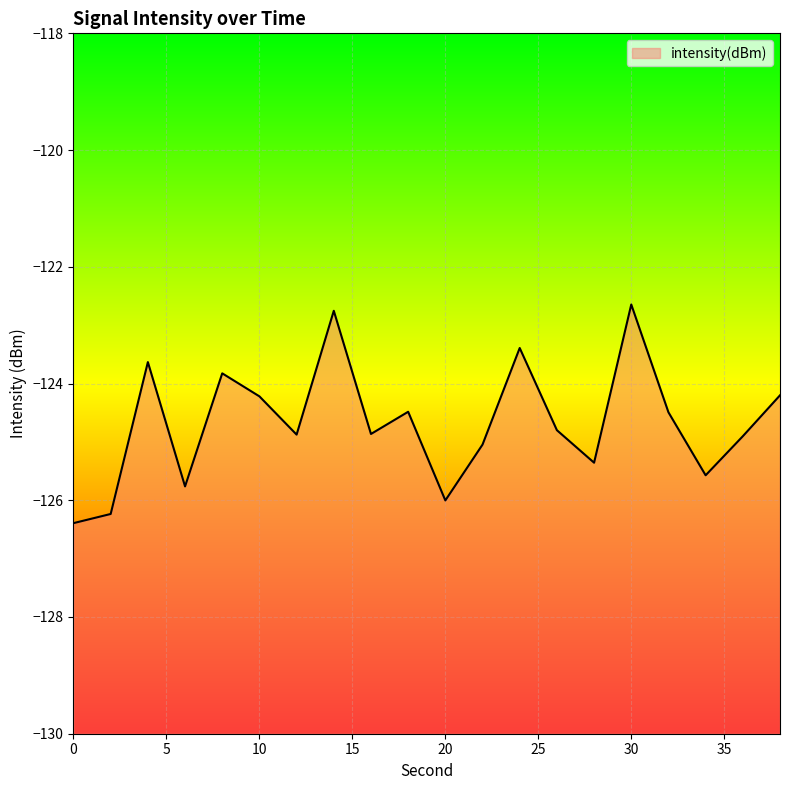

Reading left to right, transcribe all the data shown in this chart.

-126.4	-126.2	-123.6	-125.8	-123.8	-124.2	-124.9	-122.8	-124.9	-124.5	-126.0	-125.0	-123.4	-124.8	-125.4	-122.6	-124.5	-125.6	-124.9	-124.2